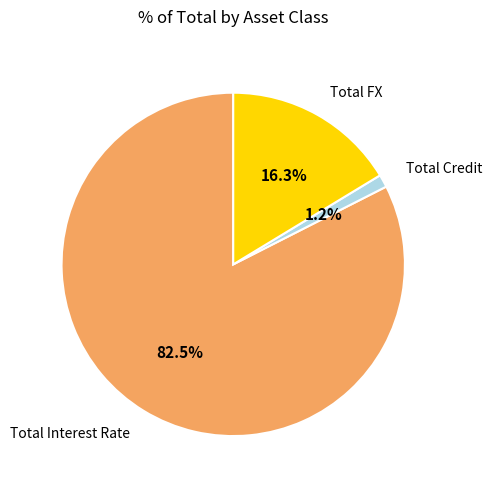

What percentage is the Total FX slice, to the nearest percent?

16%